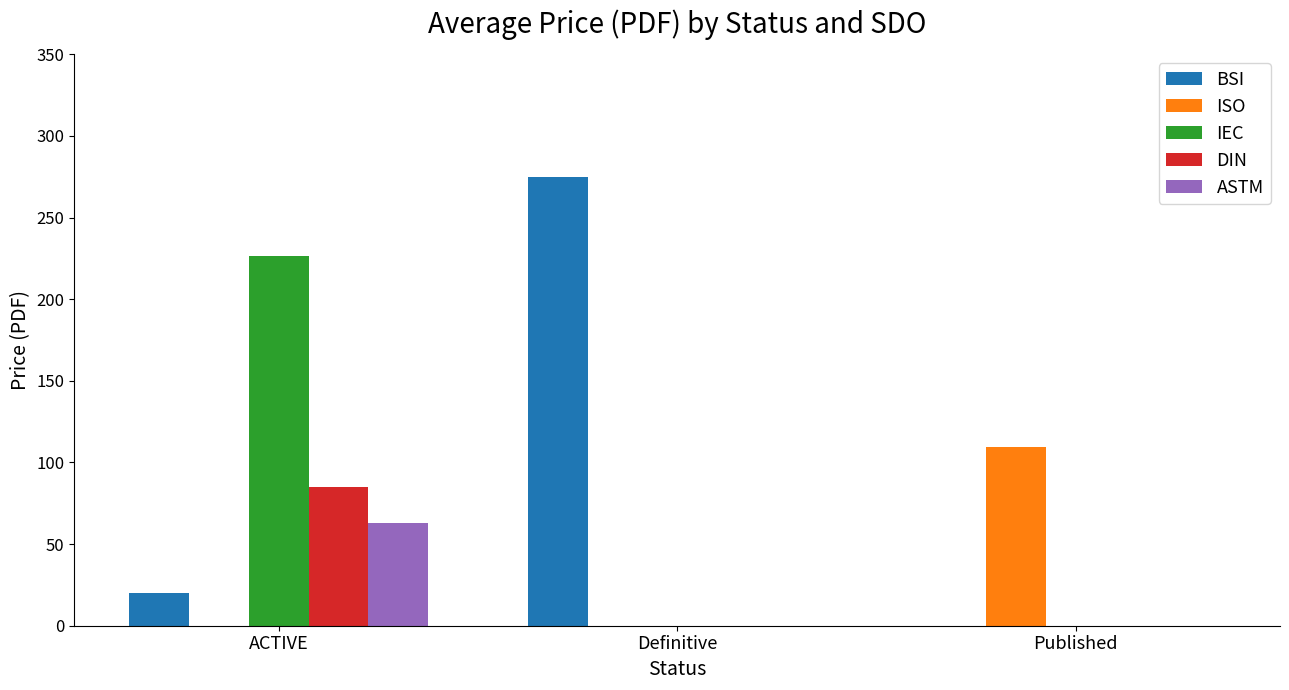

How many groups of bars are there?

3